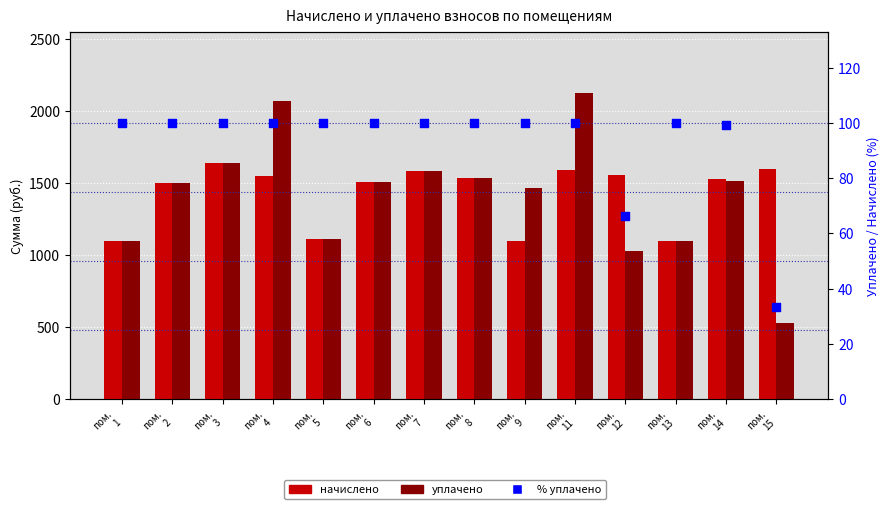

Which series has the widest spread of Y values?

уплачено